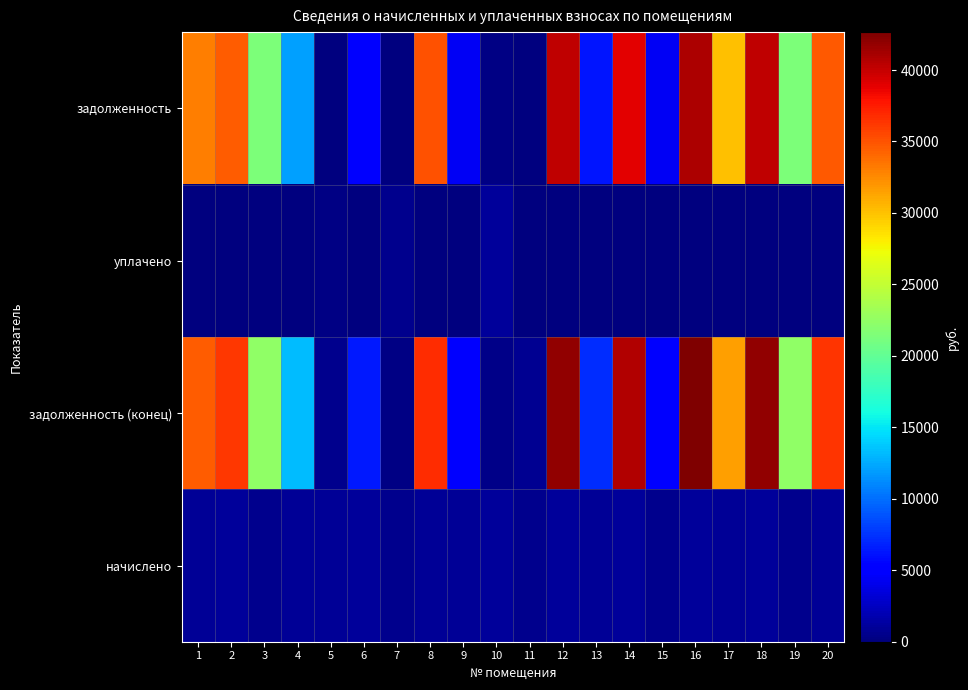

Reading right to left, transcribe all the data shown in this chart.

задолженность: 20=34775.5	19=21406.8	18=40202.9	17=30118.3	16=40880.1	15=4357.1	14=38975.8	13=6304.5	12=40166.8	11=162.2	10=307.4	9=4339.2	8=35076.1	7=163.2	6=5199.5	5=0.0	4=12014.0	3=21406.8	2=34589.8	1=33146.0
уплачено: 20=0.0	19=0.0	18=0.0	17=0.0	16=0.0	15=0.0	14=0.0	13=0.0	12=0.0	11=0.0	10=1001.1	9=0.0	8=0.0	7=531.6	6=0.0	5=287.0	4=0.0	3=0.0	2=0.0	1=0.0
задолженность (конец): 20=36372.3	19=22334.3	18=41944.3	17=31528.4	16=42651.4	15=4989.7	14=40713.0	13=7303.3	12=41917.2	11=713.3	10=346.8	9=5303.1	8=36665.8	7=184.2	6=6353.4	5=574.1	4=13241.9	3=22334.3	2=36260.9	1=34582.2
начислено: 20=984.9	19=556.1	18=1044.1	17=877.3	16=1062.1	15=543.6	14=1062.1	13=868.3	12=1049.5	11=549.0	10=1040.5	9=873.7	8=986.7	7=552.5	6=1045.9	5=861.1	4=986.7	3=556.1	2=1054.9	1=861.1